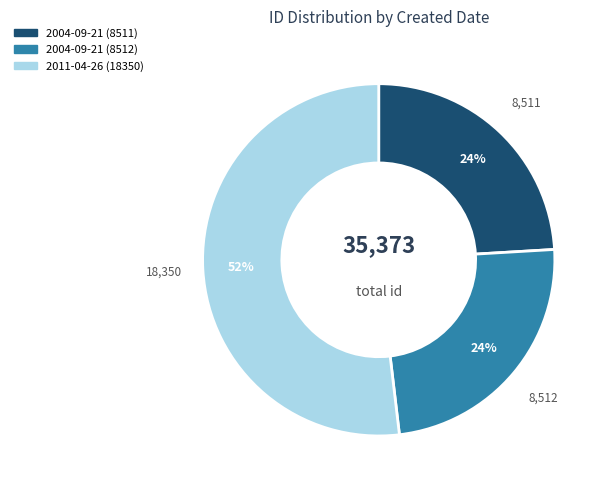

To the nearest percent, what percentage of the pie is 2004-09-21 (8512)?

24%